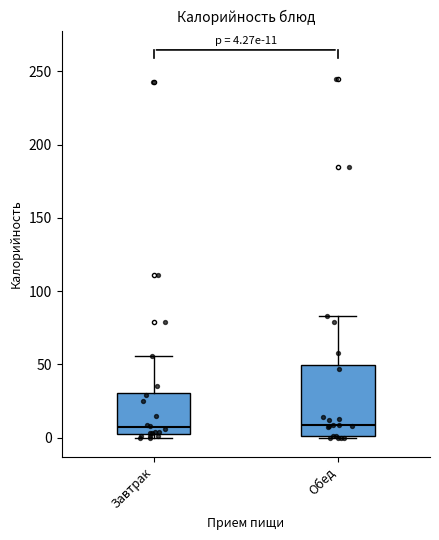

Which box is the tallest, from its lower edge to its upper edge?

Обед